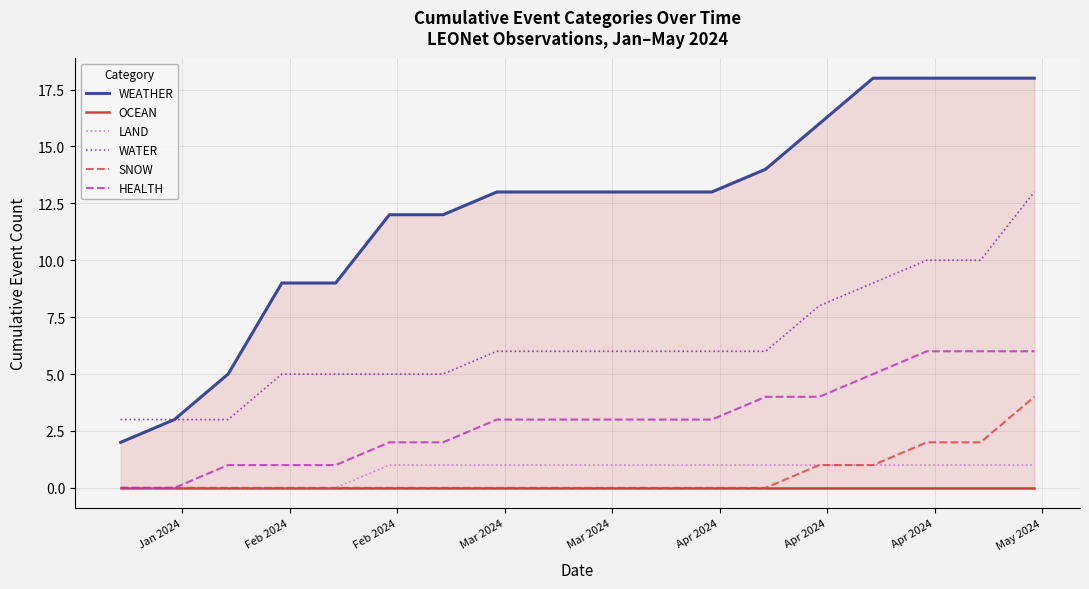

True or false: SNOW and WATER cross at least once.

False